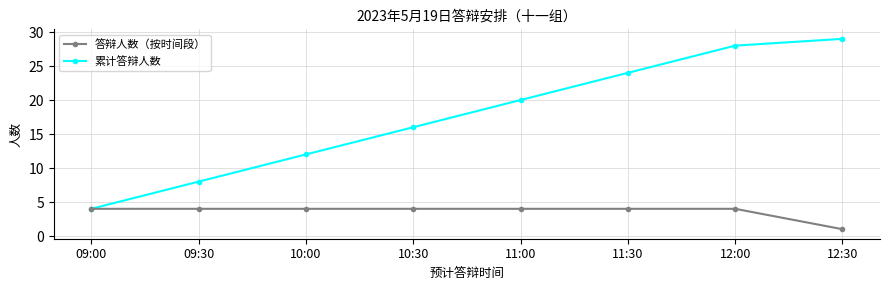

At which label is 答辩人数（按时间段） closest to 2?

12:30